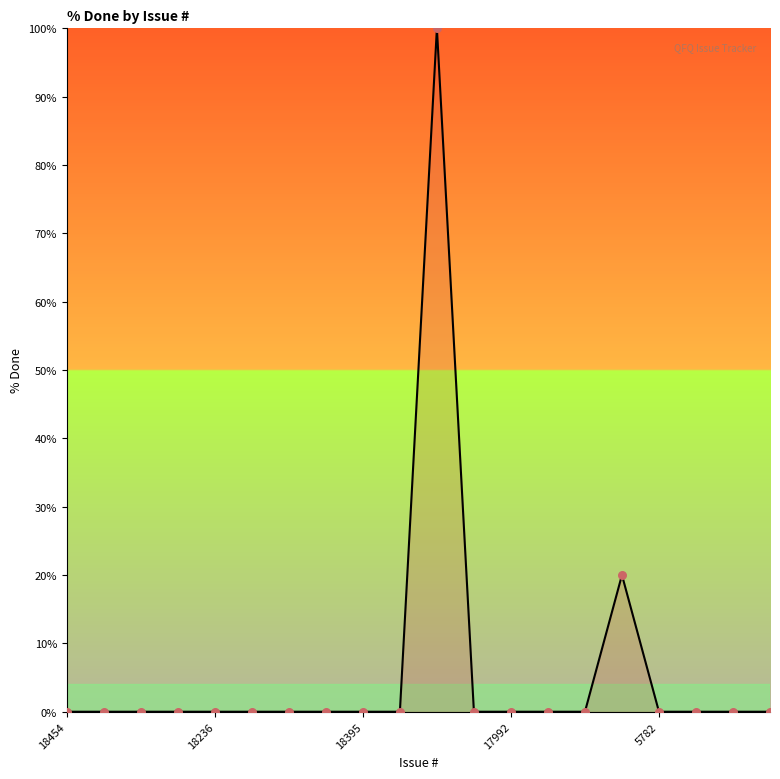

What is the difference between the maximum and minimum values?

100